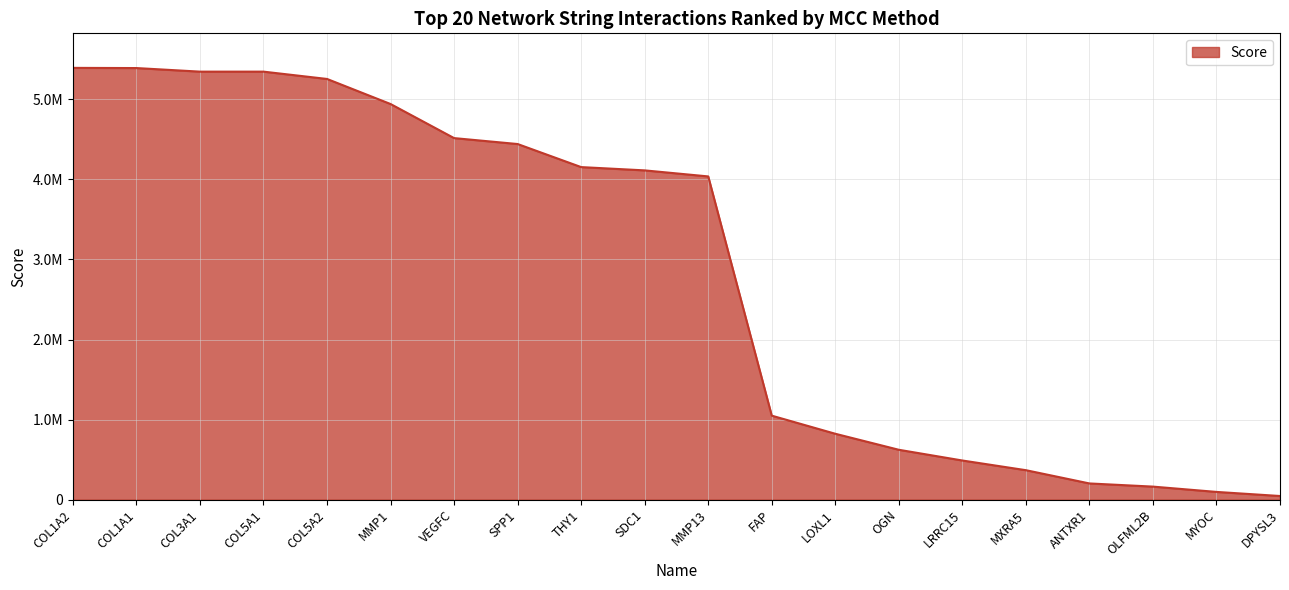

What is the sum of the values at COL1A1 and OLFML2B?

5553474